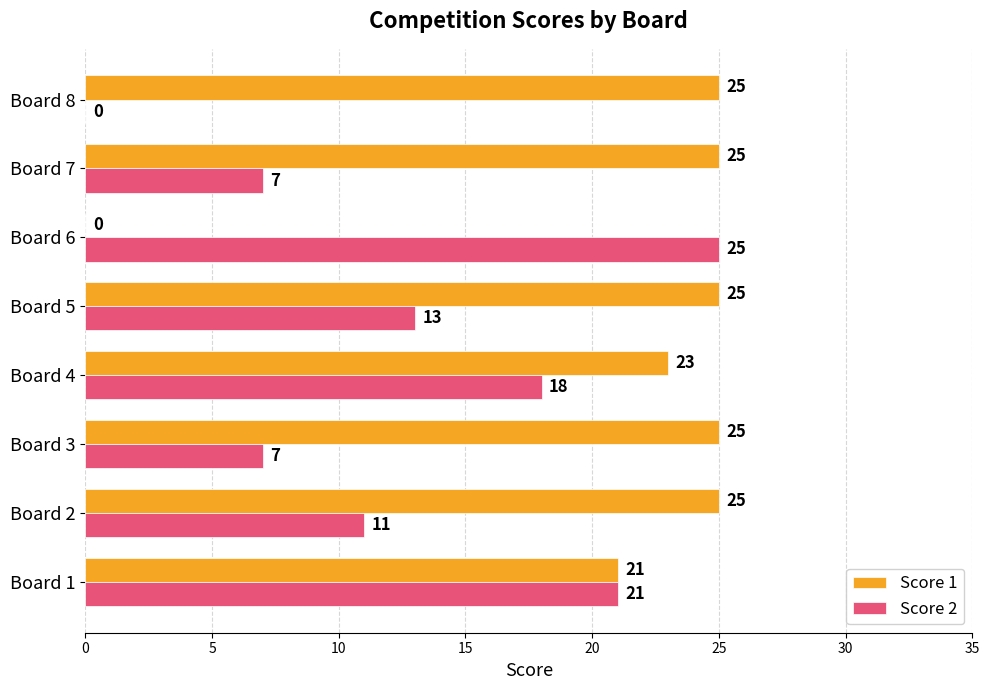

At which label is Score 1 closest to 12?

Board 1